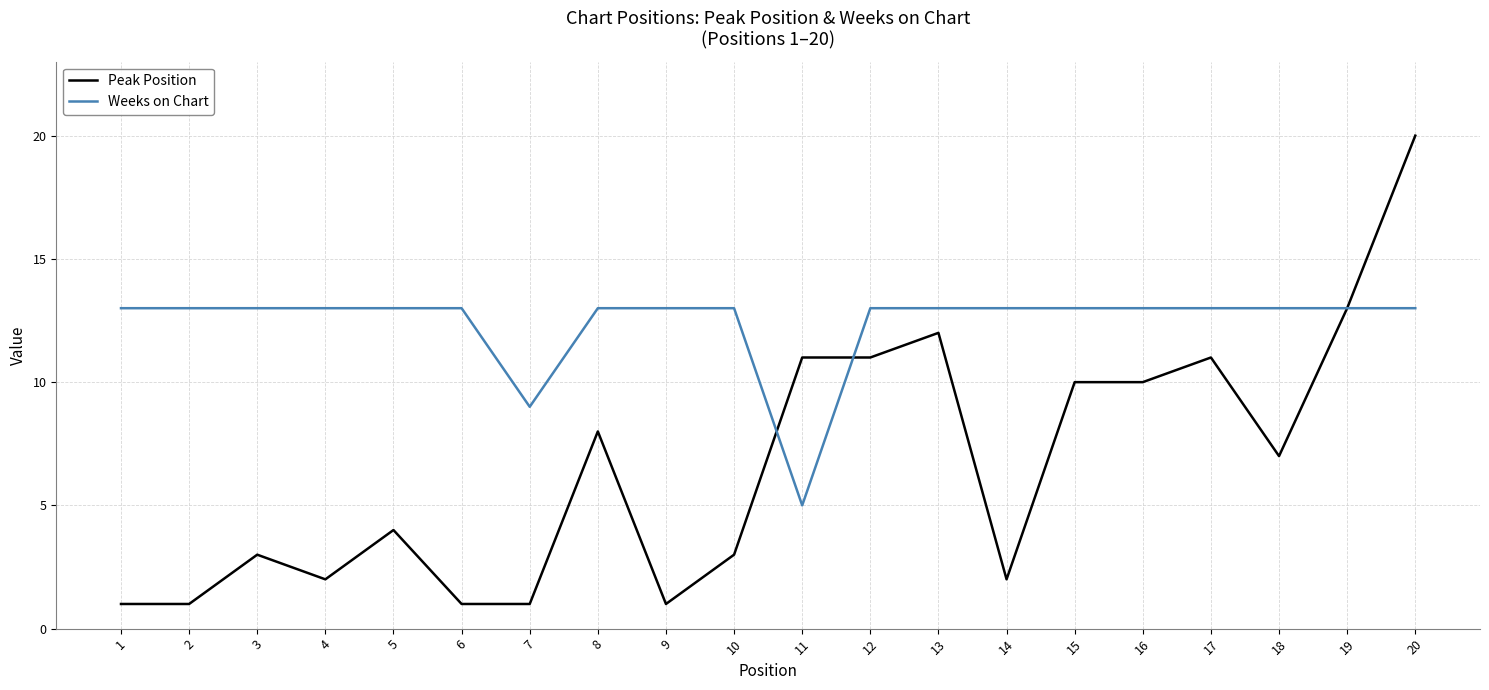

Is it true that Peak Position equals 19 at 19?

False